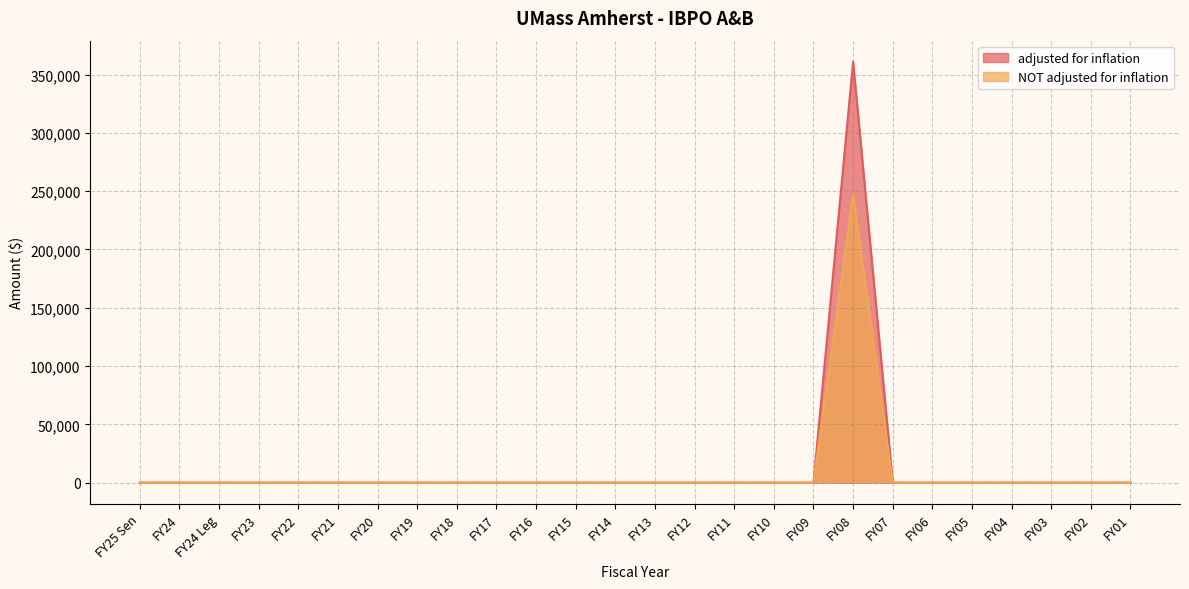

At which category is the sum across all series the highest?

FY08